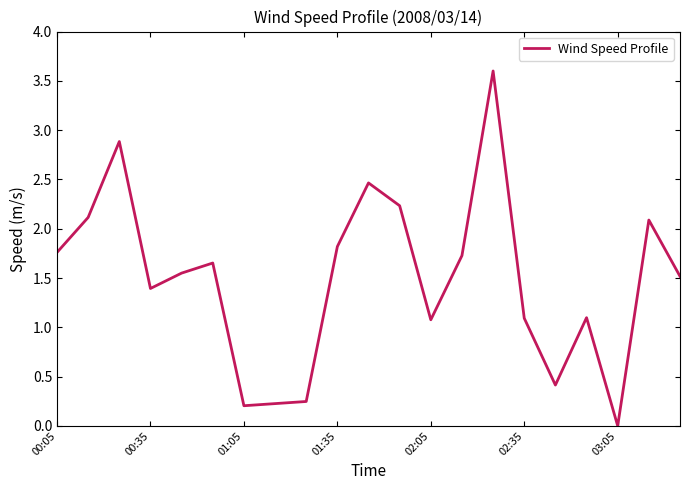

What is the maximum value shown in the chart?

3.6